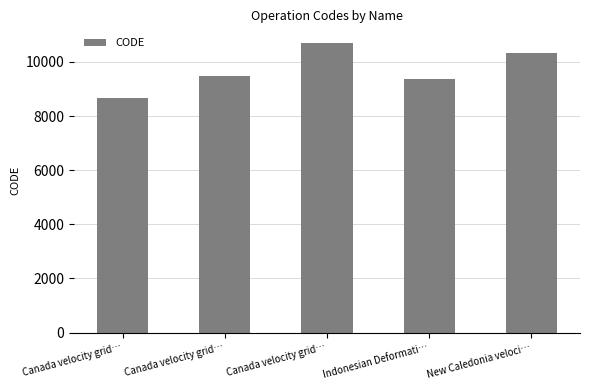

What is the greatest value displayed?

10707